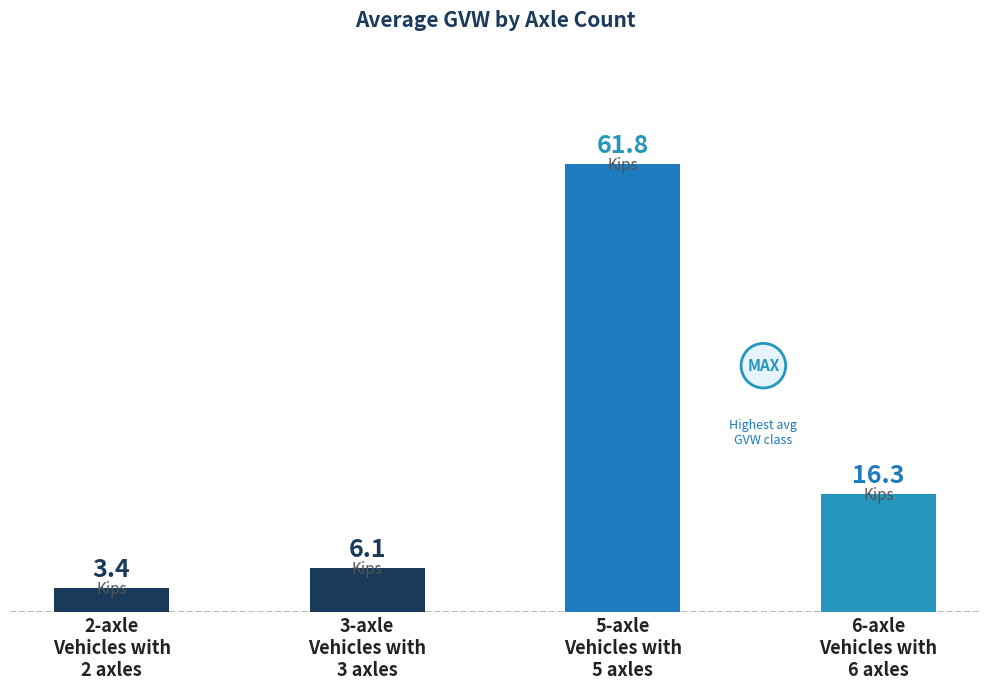

What position from the left is 6-axle
Vehicles with
6 axles?

4